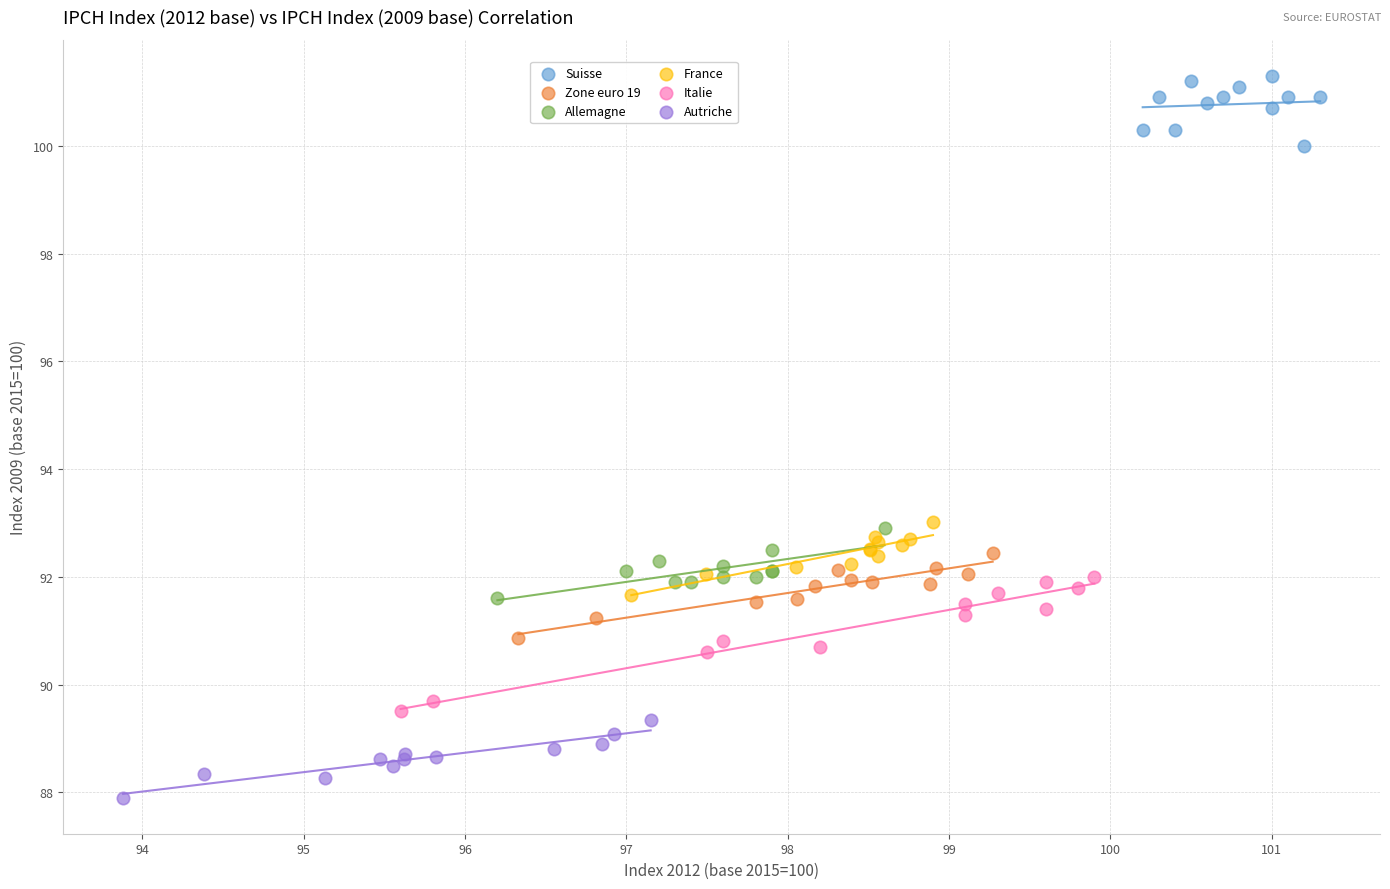

Which series contains the lowest Y value?

Autriche